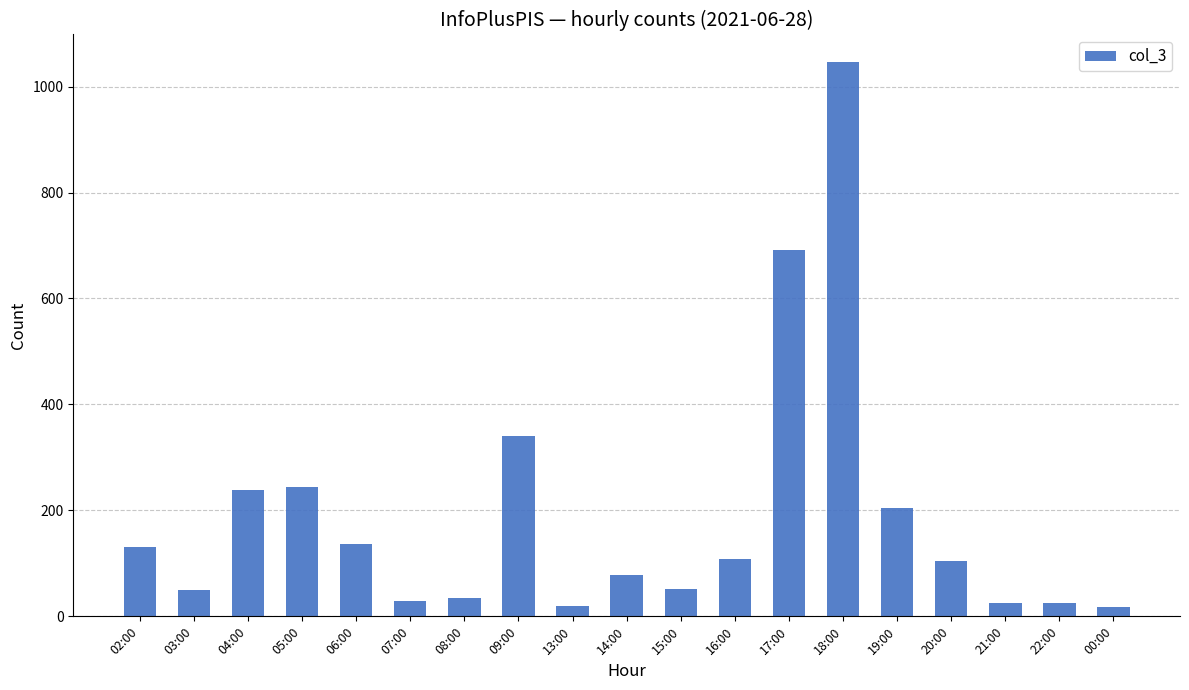

What is the label of the 14th bar from the right?

07:00